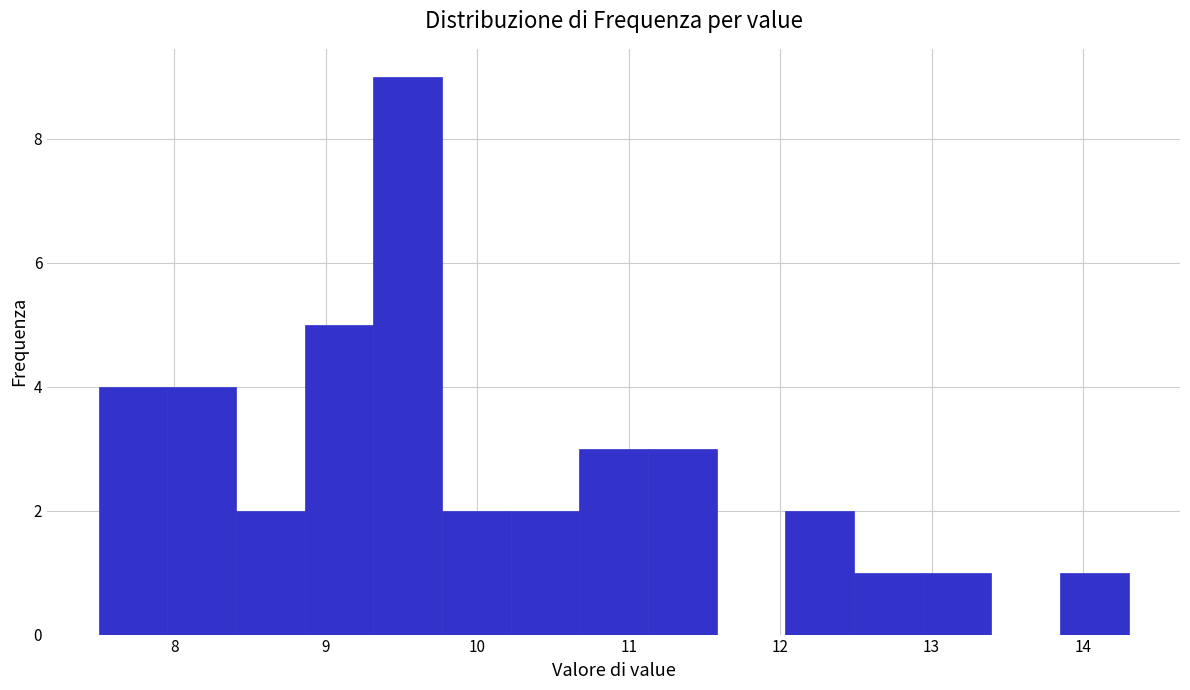

Reading left to right, list every bar in this chart as the range it spans on the x-axis followed by its height. Neither the bar edges nor the heights are printed on the chart, so give them approximately, as read against the axes.

7.5 to 8.0: 4
8.0 to 8.4: 4
8.4 to 8.9: 2
8.9 to 9.3: 5
9.3 to 9.8: 9
9.8 to 10.2: 2
10.2 to 10.7: 2
10.7 to 11.1: 3
11.1 to 11.6: 3
11.6 to 12.0: 0
12.0 to 12.5: 2
12.5 to 12.9: 1
12.9 to 13.4: 1
13.4 to 13.8: 0
13.8 to 14.3: 1